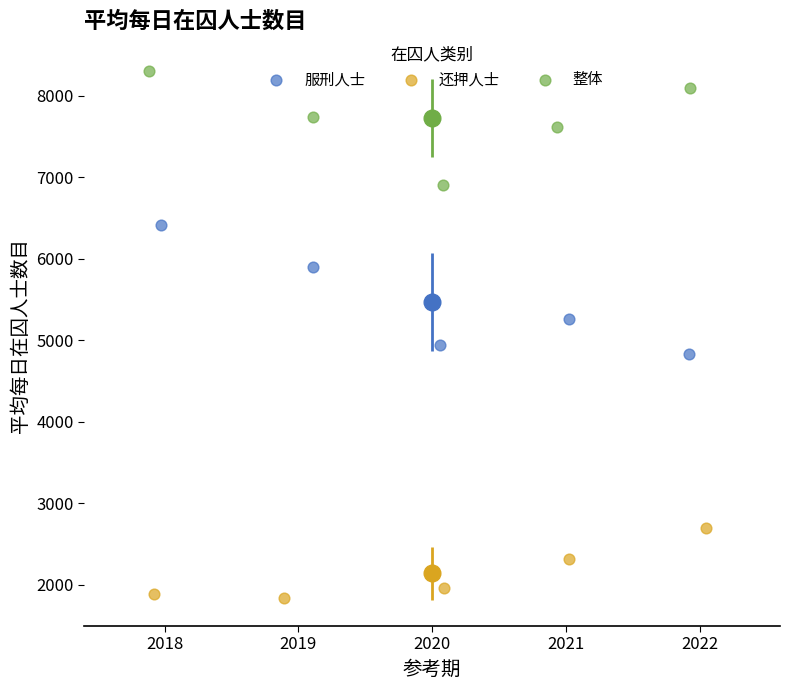

Which series reaches the minimum Y coordinate?

还押人士